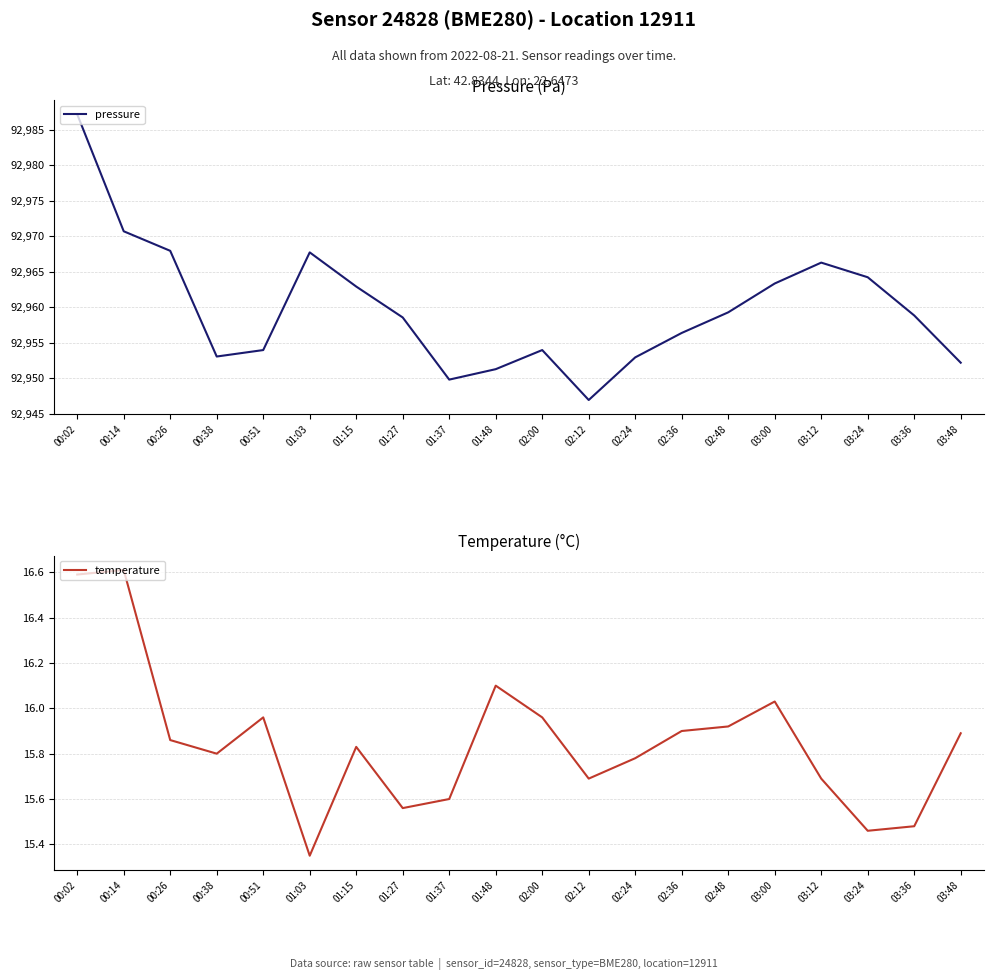

How many lines are shown in the chart?

2